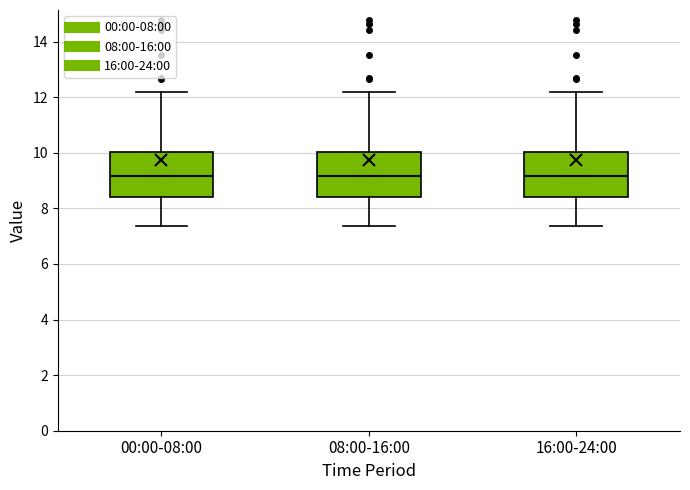

Where does the median line of the box for 00:00-08:00 sit on the y-axis? The values are not printed on the chart, so give them approximately, as read against the axis.

9.2